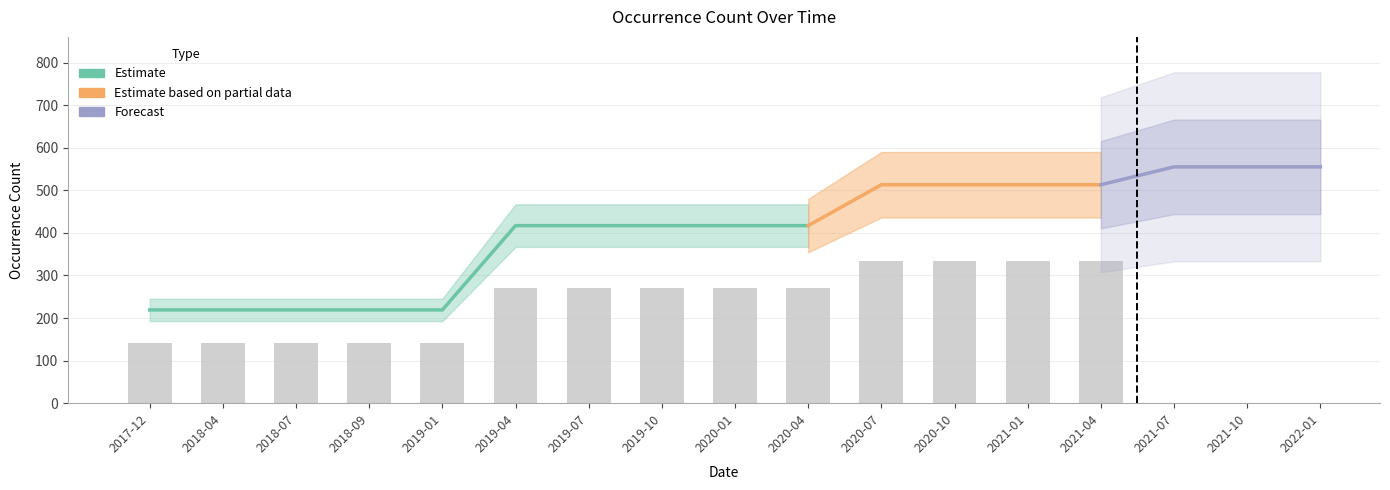

What is the difference between the maximum and minimum values?

336